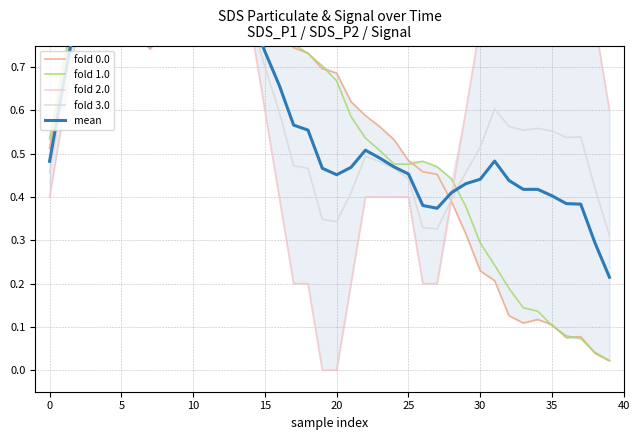

Reading left to right, what are all the values shown in this chart?

fold 0.0: 0.5	0.7	0.9	0.8	0.9	0.8	0.8	0.7	0.8	0.8	0.8	0.8	0.9	0.8	0.8	0.8	0.8	0.7	0.7	0.7	0.7	0.6	0.6	0.6	0.5	0.5	0.5	0.5	0.4	0.3	0.2	0.2	0.1	0.1	0.1	0.1	0.1	0.1	0.0	0.0
fold 1.0: 0.5	0.7	0.9	0.8	0.8	0.8	0.8	0.8	0.8	0.8	0.9	0.9	0.9	0.8	0.8	0.8	0.8	0.8	0.7	0.7	0.7	0.6	0.5	0.5	0.5	0.5	0.5	0.5	0.4	0.4	0.3	0.2	0.2	0.1	0.1	0.1	0.1	0.1	0.0	0.0
fold 2.0: 0.4	0.6	0.8	1.0	0.8	0.8	0.8	0.8	0.8	1.0	1.0	1.0	1.0	0.8	0.8	0.6	0.4	0.2	0.2	0.0	0.0	0.2	0.4	0.4	0.4	0.4	0.2	0.2	0.4	0.6	0.8	1.0	1.0	1.0	1.0	1.0	1.0	1.0	0.8	0.6
fold 3.0: 0.5	0.6	0.8	0.9	0.8	0.8	0.8	0.8	0.8	0.9	0.9	0.9	0.9	0.8	0.8	0.7	0.6	0.5	0.5	0.3	0.3	0.4	0.5	0.5	0.5	0.4	0.3	0.3	0.4	0.5	0.5	0.6	0.6	0.6	0.6	0.6	0.5	0.5	0.4	0.3
mean: 0.5	0.7	0.8	0.9	0.8	0.8	0.8	0.8	0.8	0.9	0.9	0.9	0.9	0.8	0.8	0.7	0.7	0.6	0.6	0.5	0.5	0.5	0.5	0.5	0.5	0.5	0.4	0.4	0.4	0.4	0.4	0.5	0.4	0.4	0.4	0.4	0.4	0.4	0.3	0.2